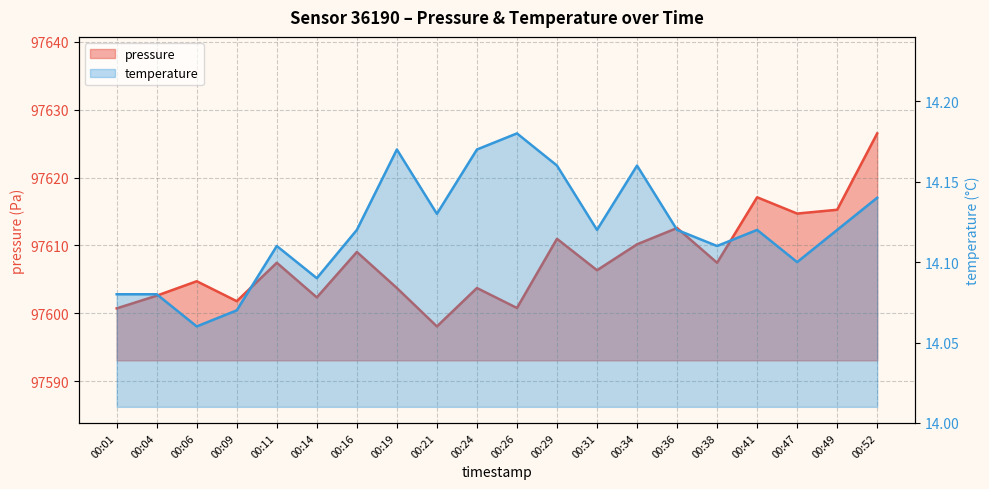

Reading left to right, list all the values displayed in this chart.

pressure: 97600.7	97602.6	97604.7	97601.8	97607.4	97602.3	97609.0	97603.7	97598.1	97603.7	97600.8	97611.0	97606.3	97610.2	97612.6	97607.4	97617.1	97614.7	97615.2	97626.5
temperature: 14.1	14.1	14.1	14.1	14.1	14.1	14.1	14.2	14.1	14.2	14.2	14.2	14.1	14.2	14.1	14.1	14.1	14.1	14.1	14.1